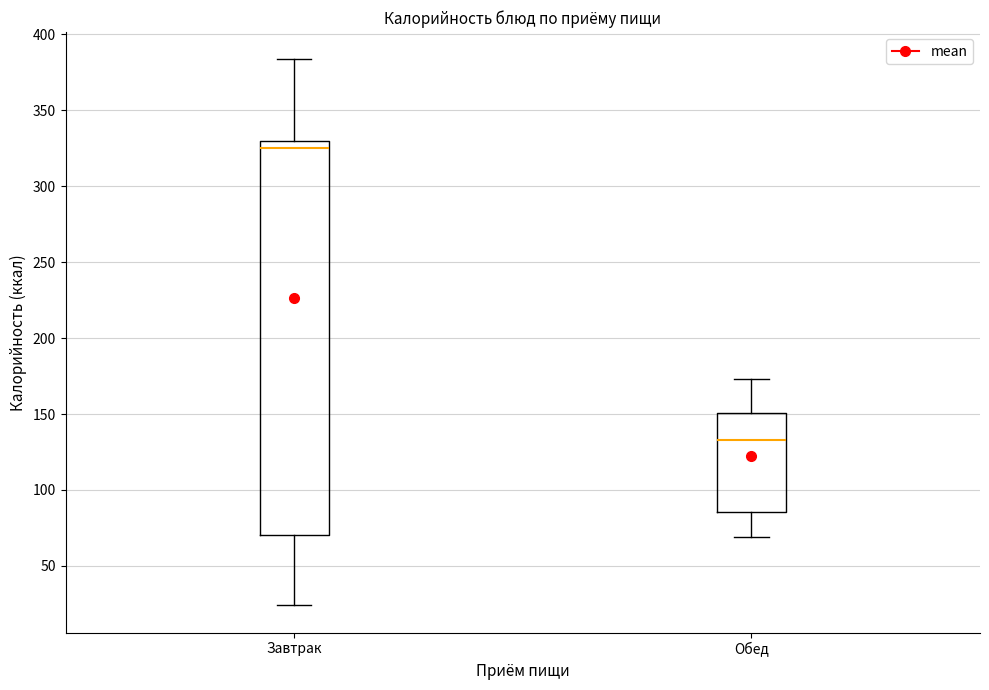

Comparing the boxes themselves (not the whiskers), which one is the tallest?

Завтрак